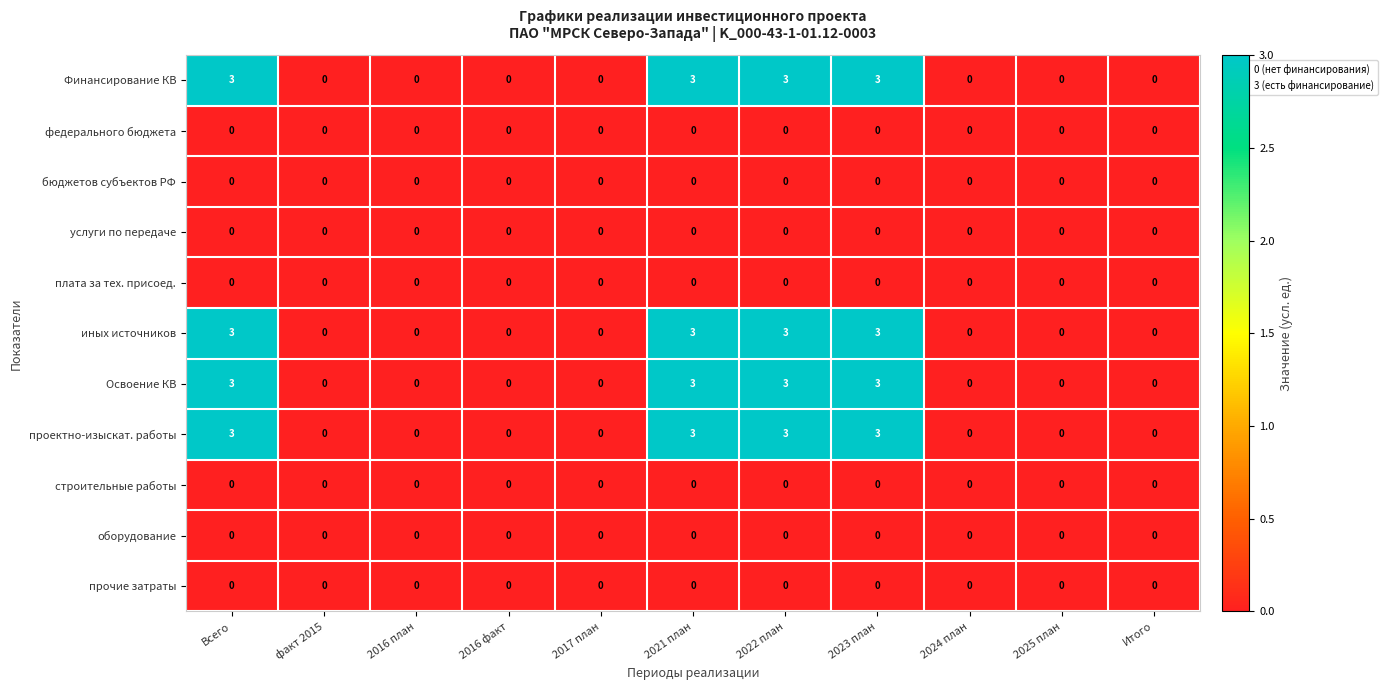

What is the total value across all series at 2023 план?

12